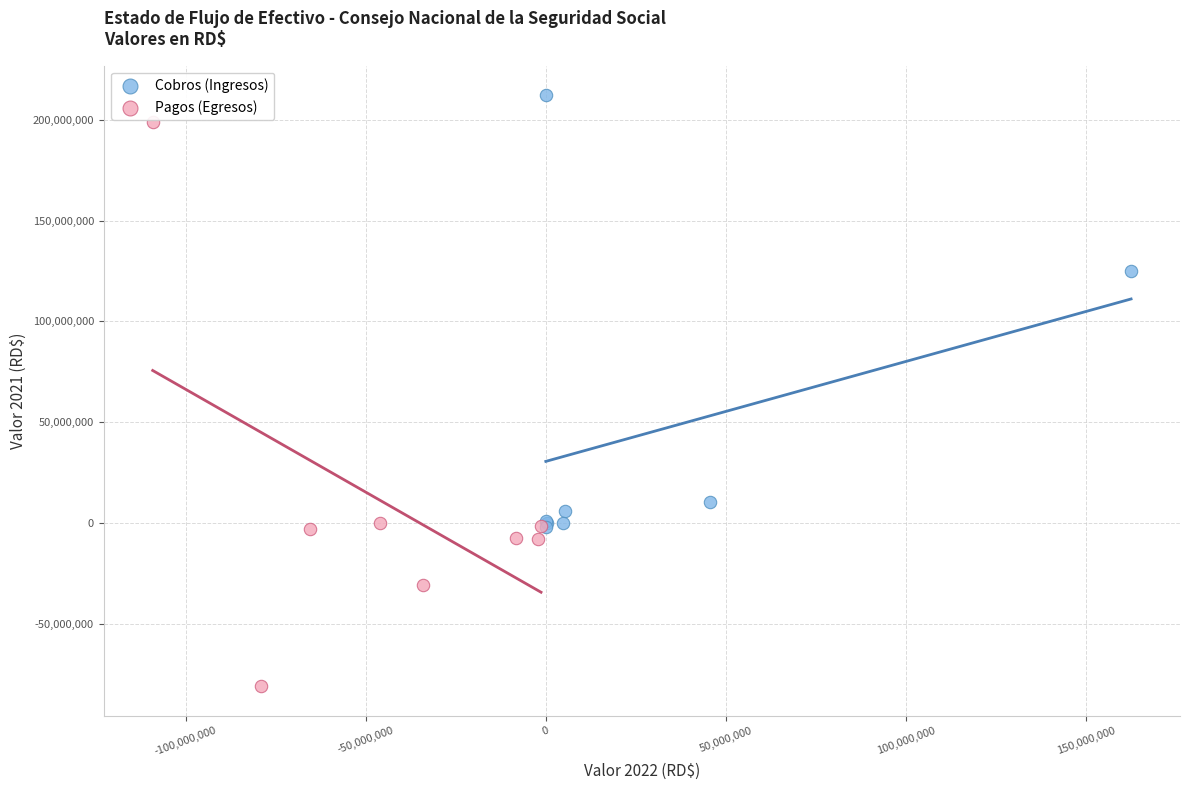

Which series contains the highest Y value?

Cobros (Ingresos)